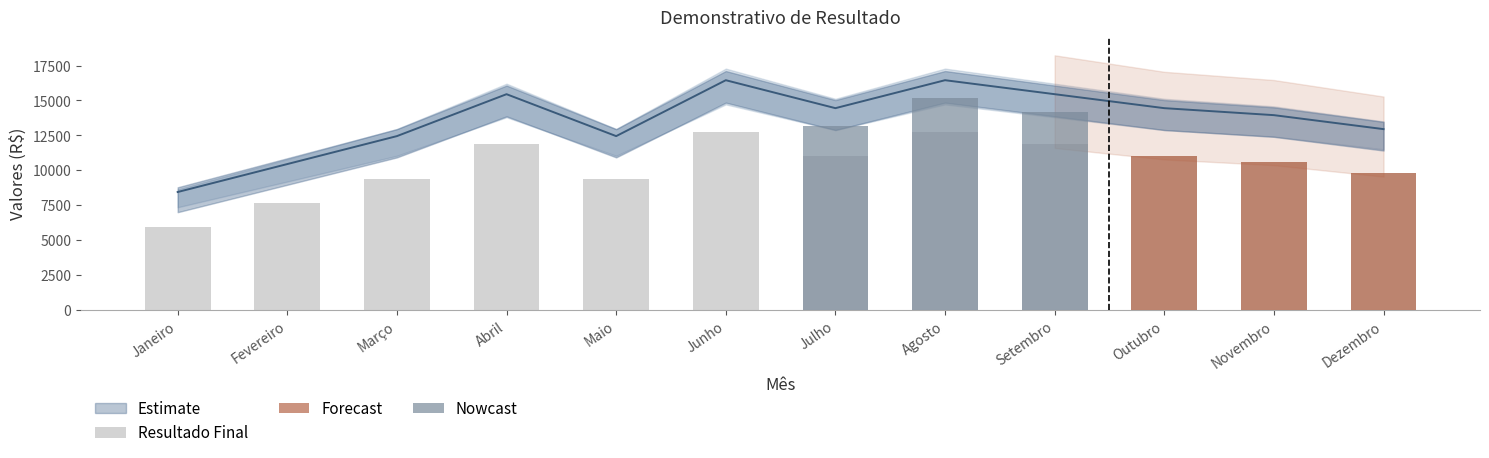

At which label does Resultado Bruto first exceed 14450?

Abril